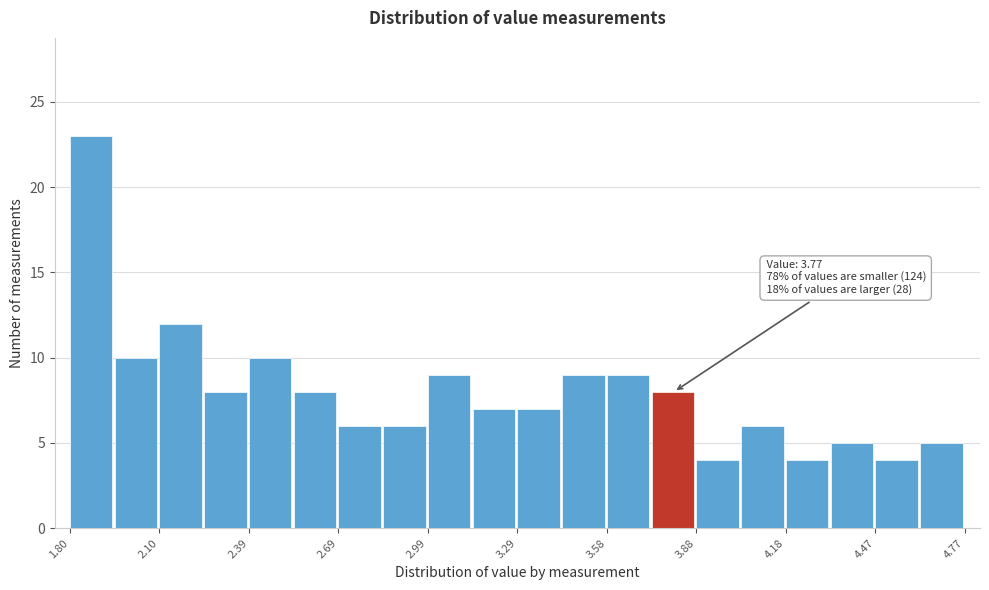

Around what value on the x-axis is the tallest bar? Give the approximate position of its centre, as read against the axis.

1.85